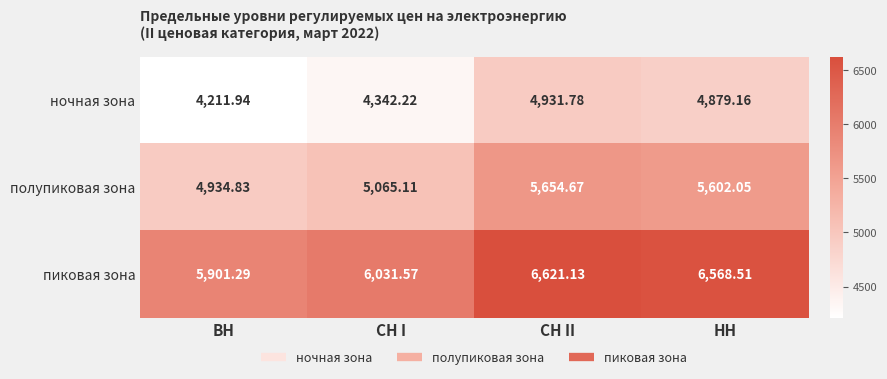

Where is ночная зона nearest to the value 4571?

СН I